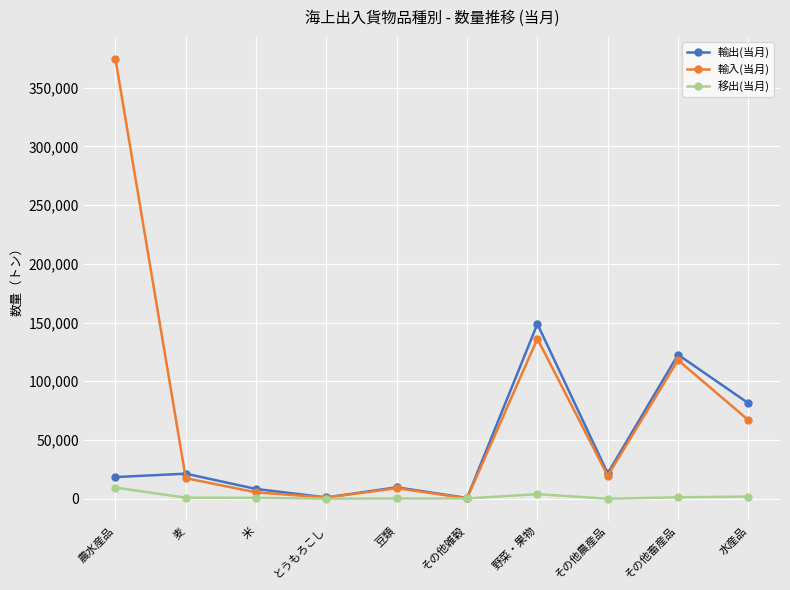

At 野菜・果物, list the series in order from smallest to largest.

移出(当月), 輸入(当月), 輸出(当月)